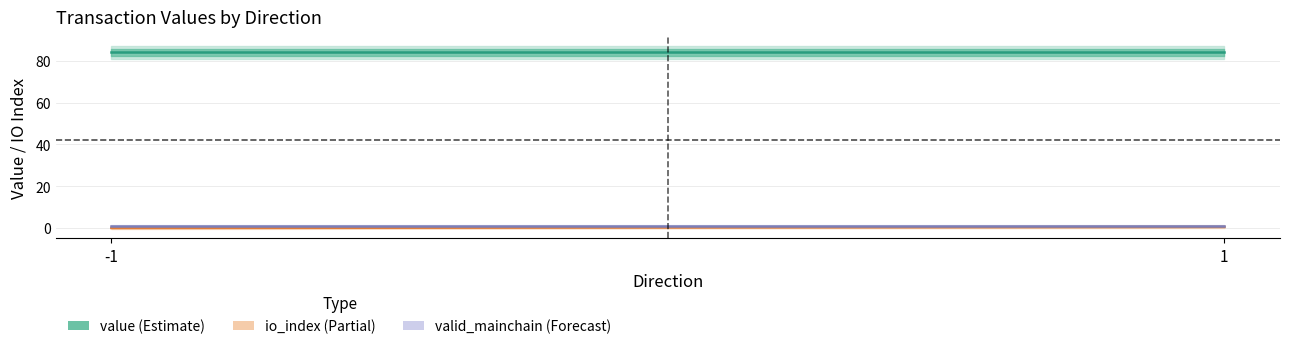

What is the spread (max minus min) of values at -1?

84.1